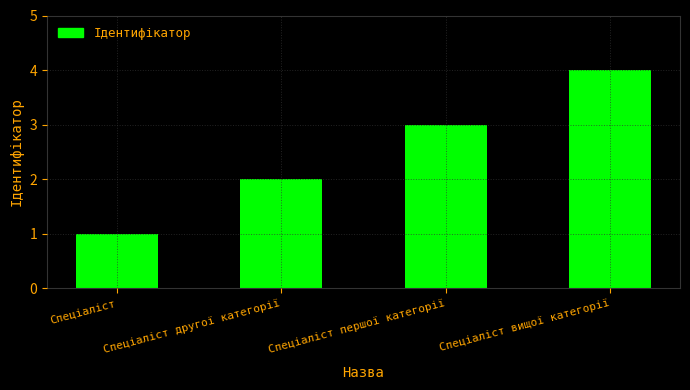

How many data points does each series have?

4